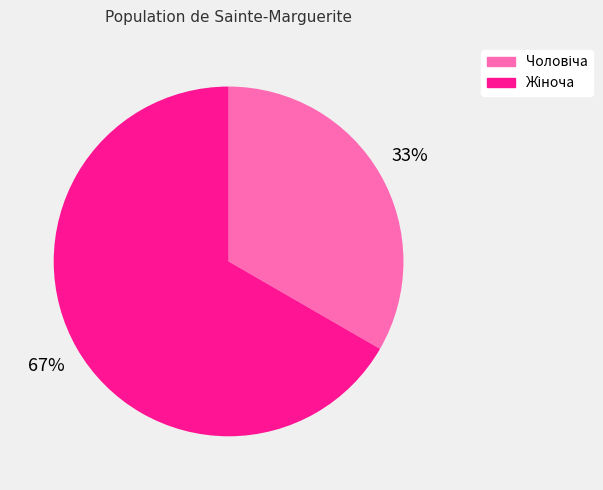

To the nearest percent, what is the average slice percentage?

50%